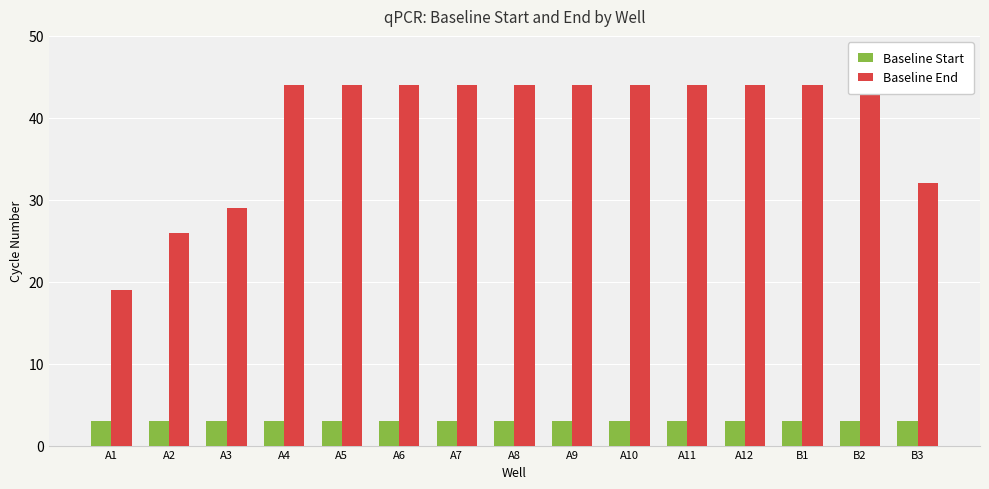

At B3, list the series in order from smallest to largest.

Baseline Start, Baseline End